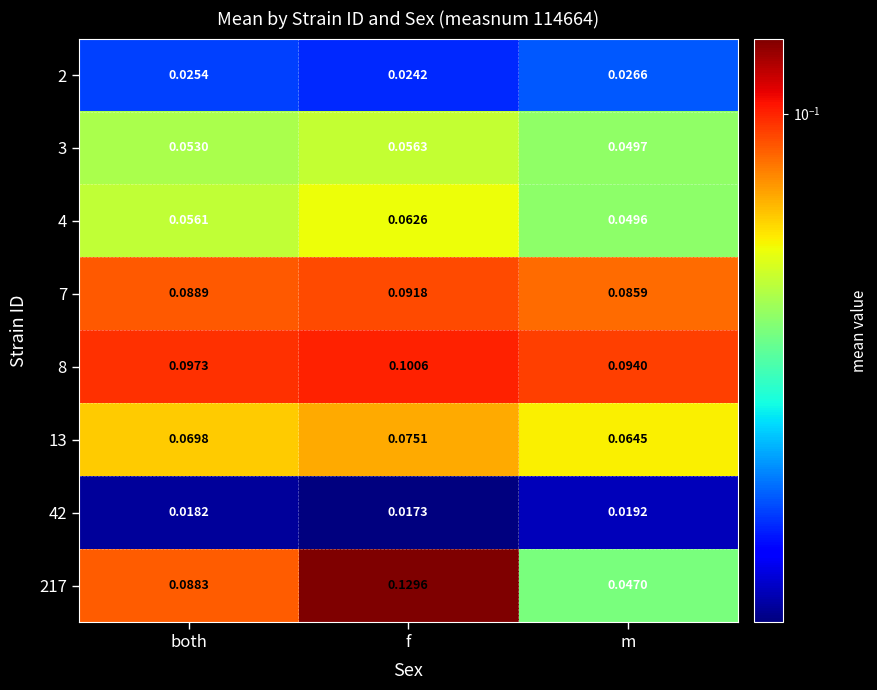

Which series has the largest range (max minus min)?

217